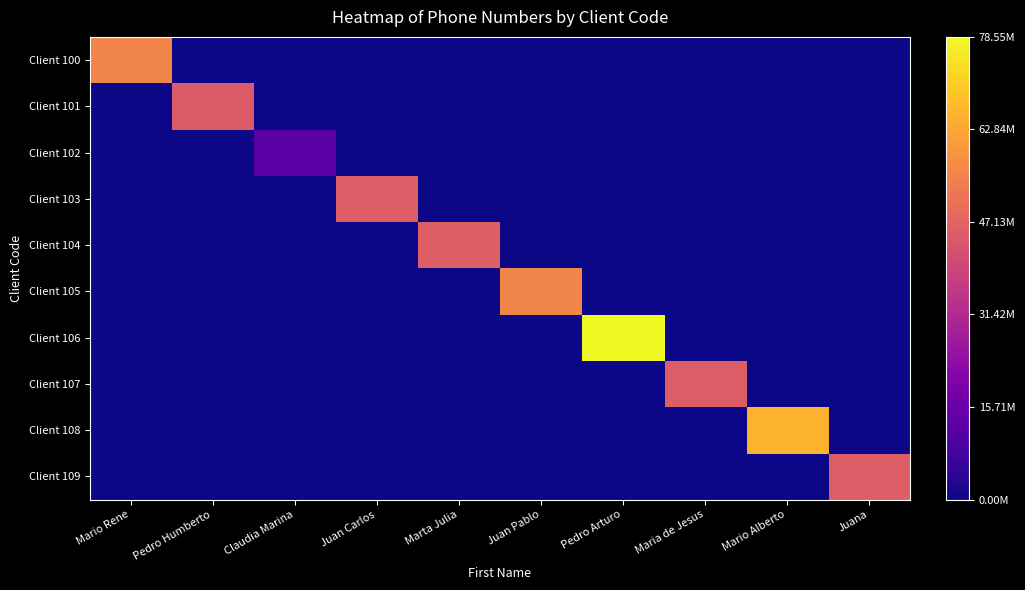

Which series has the widest spread of values?

Client 106